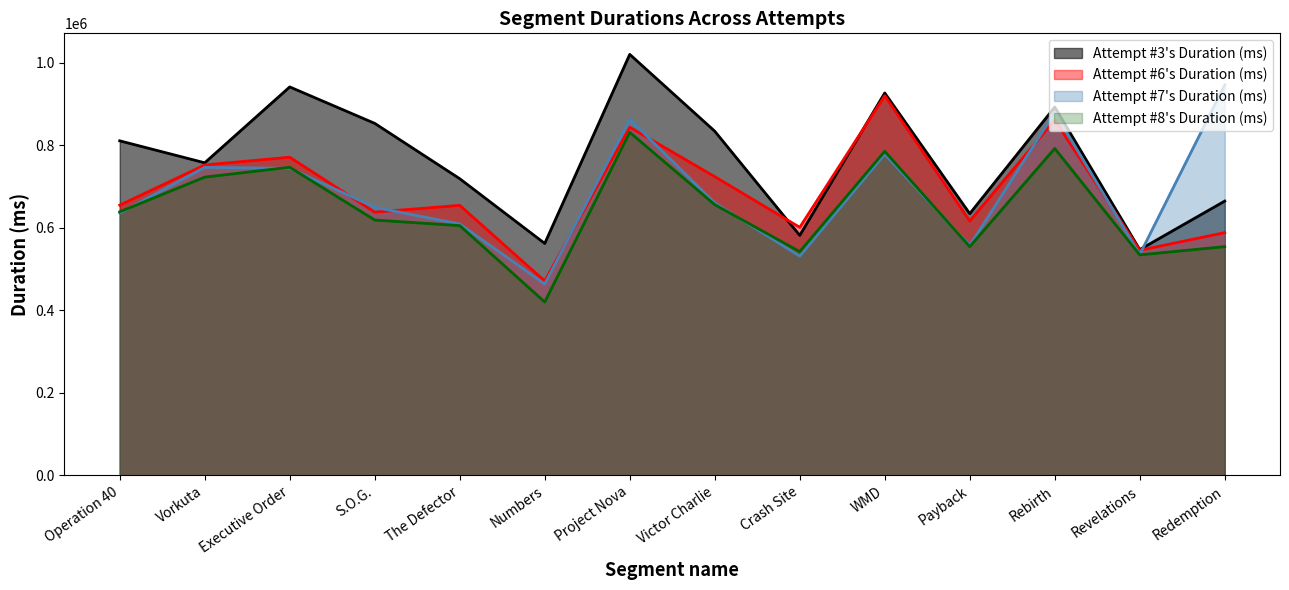

True or false: Attempt #8's Duration (ms) has more than 2 points higher than both neighbors.

True